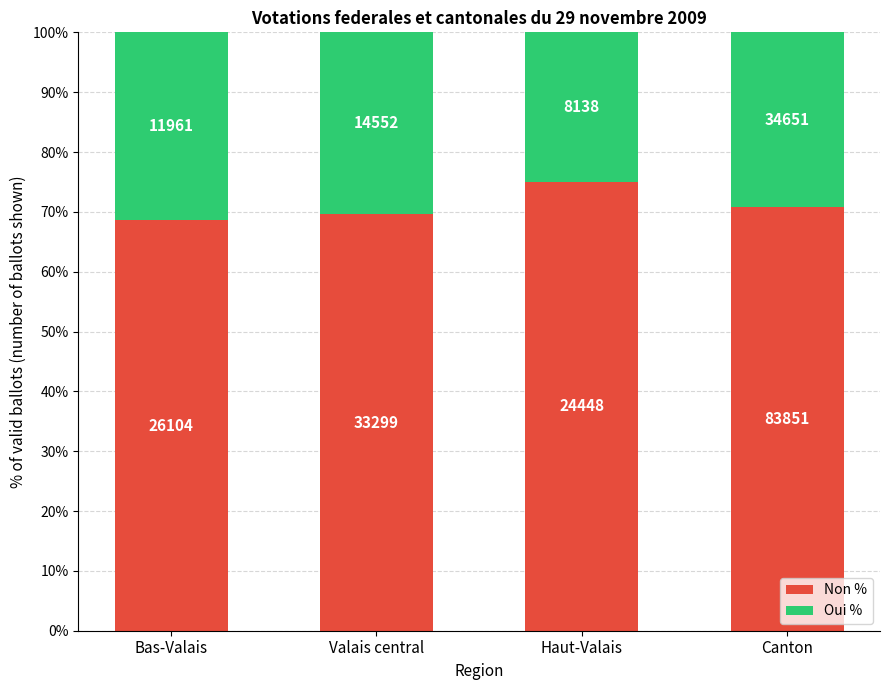

Does the chart contain any negative values?

No